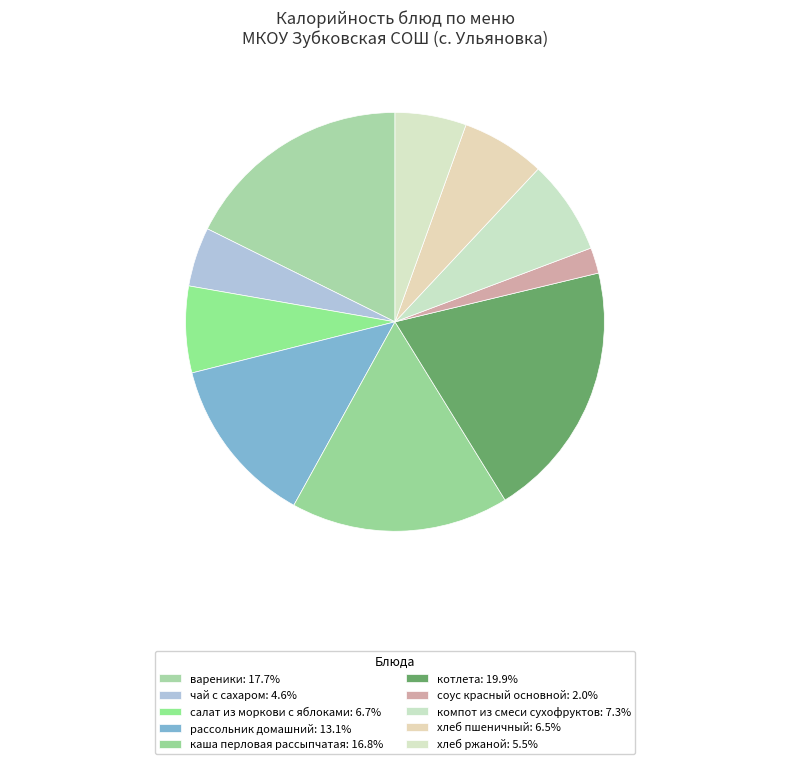

To the nearest percent, what is the combined percentage of котлета and хлеб пшеничный?

26%